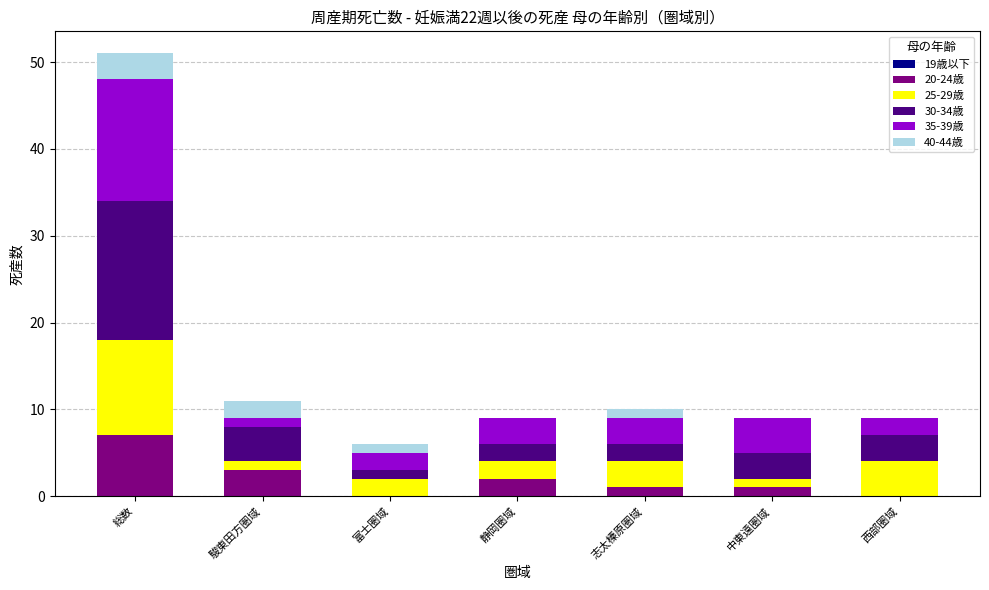

The 20-24歳 series shows 5 at 駿東田方圏域. True or false?

False